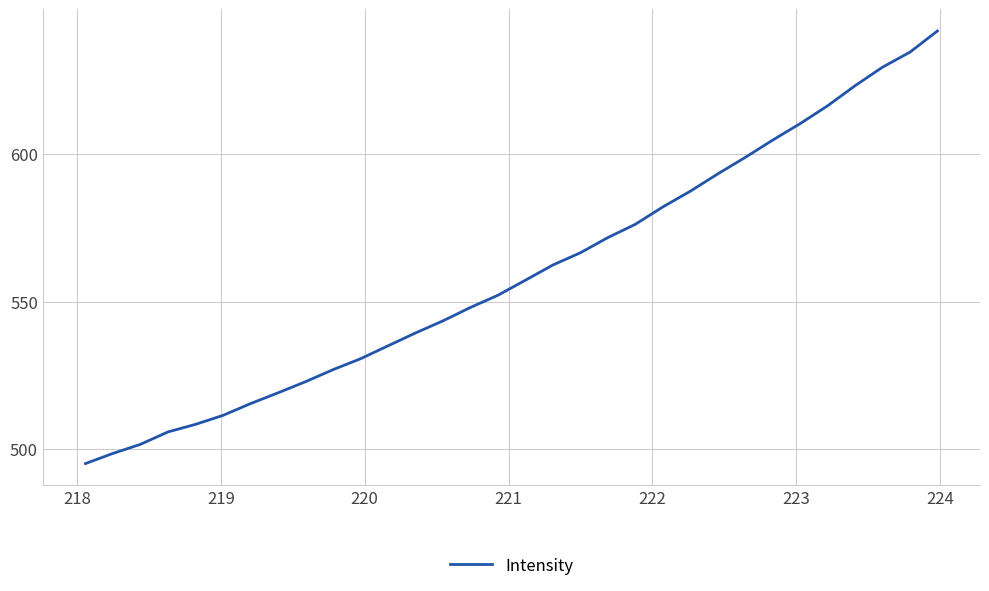

What is the minimum value shown in the chart?

495.0